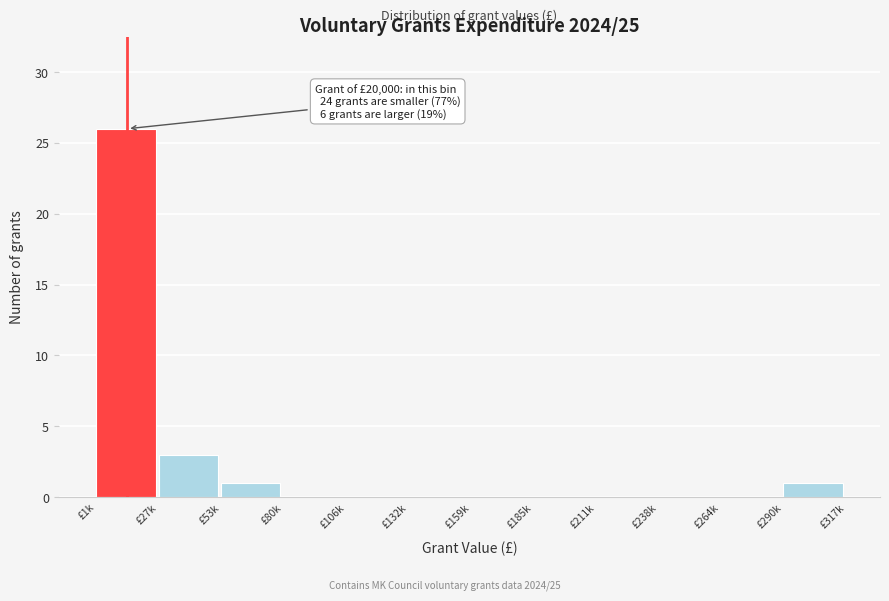

Reading right to left, list all the values displayed in this chart.

£290k=1	£264k=0	£238k=0	£211k=0	£185k=0	£159k=0	£132k=0	£106k=0	£80k=0	£53k=1	£27k=3	£1k=26